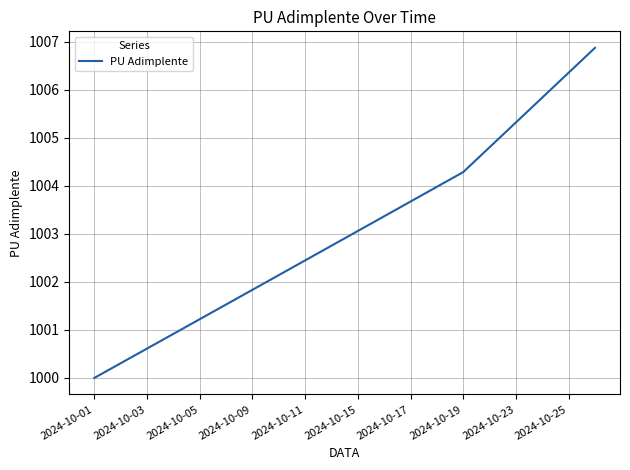

What is the difference between the maximum and minimum values?

6.9